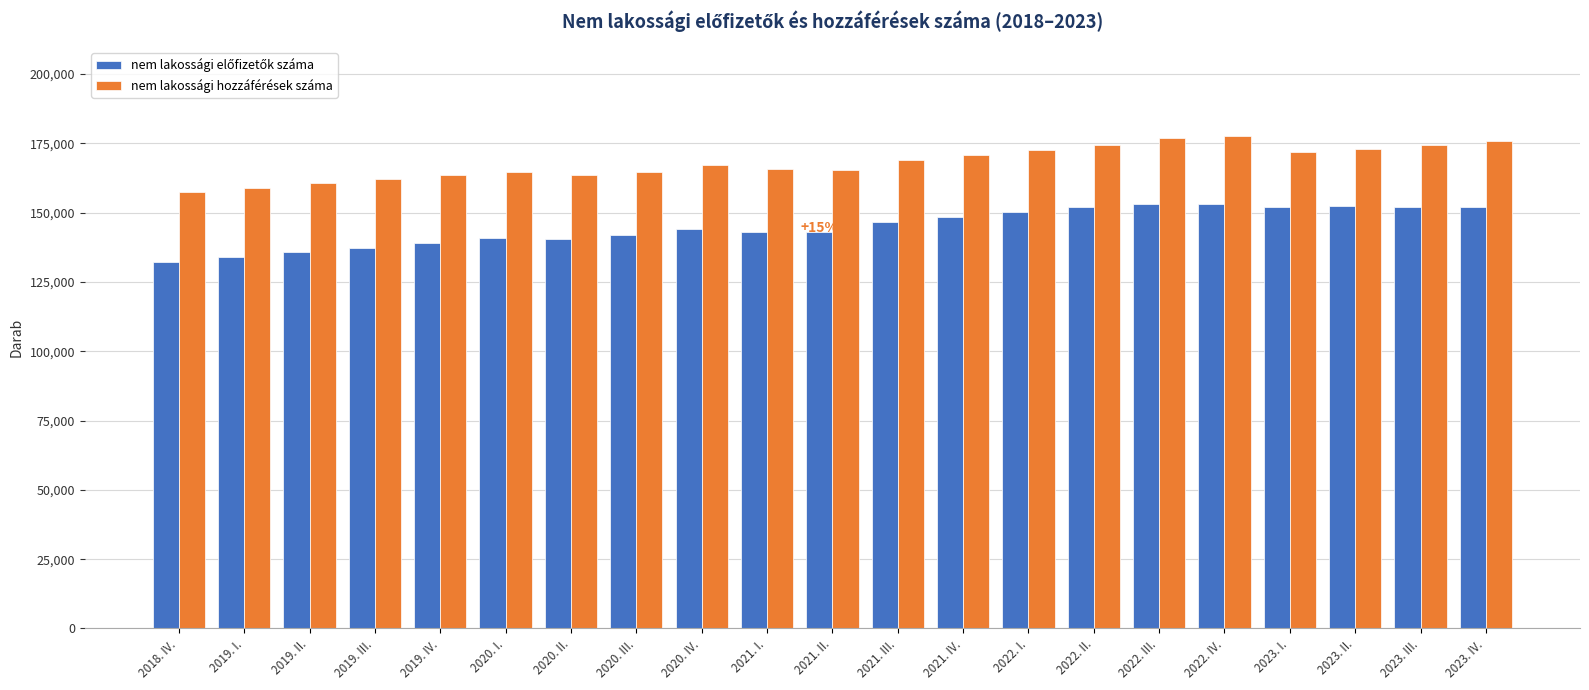

The value of nem lakossági hozzáférések száma at 2023. IV. is 51674. True or false?

False